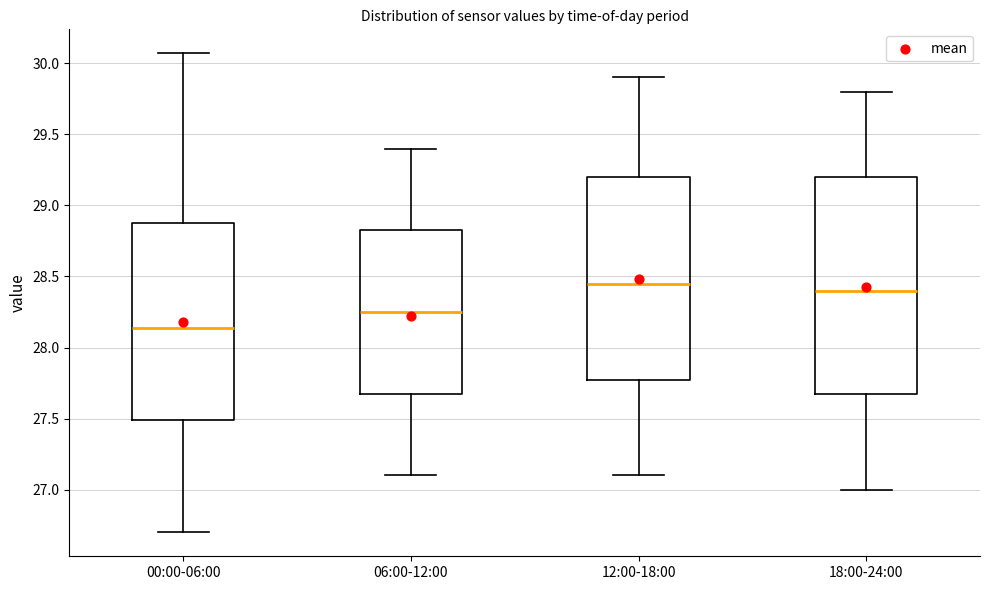

Reading left to right, read every box against the y-axis: the position of its median line, the range the box covers, and the ends of its whiskers. The values are not printed on the chart, so give them approximately, as read against the axis.

00:00-06:00: median 28.15, box 27.50 to 28.90, whiskers 26.70 to 30.05
06:00-12:00: median 28.25, box 27.70 to 28.85, whiskers 27.10 to 29.40
12:00-18:00: median 28.45, box 27.80 to 29.20, whiskers 27.10 to 29.90
18:00-24:00: median 28.40, box 27.70 to 29.20, whiskers 27.00 to 29.80